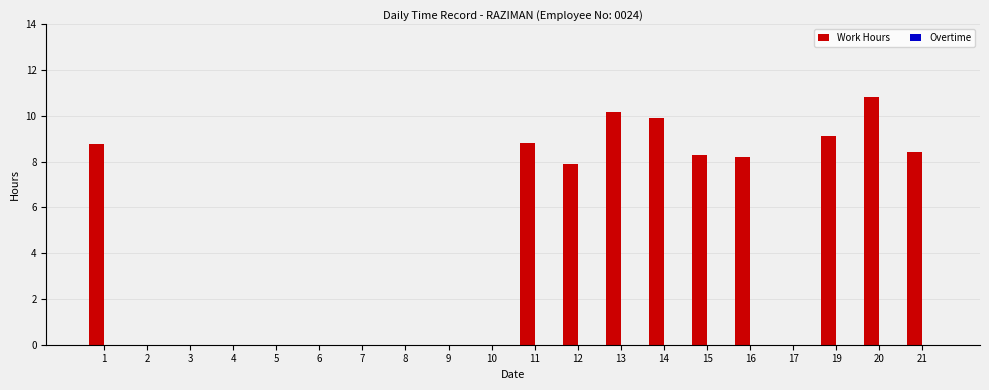

Is it true that the value at 19 is 9.1?

True